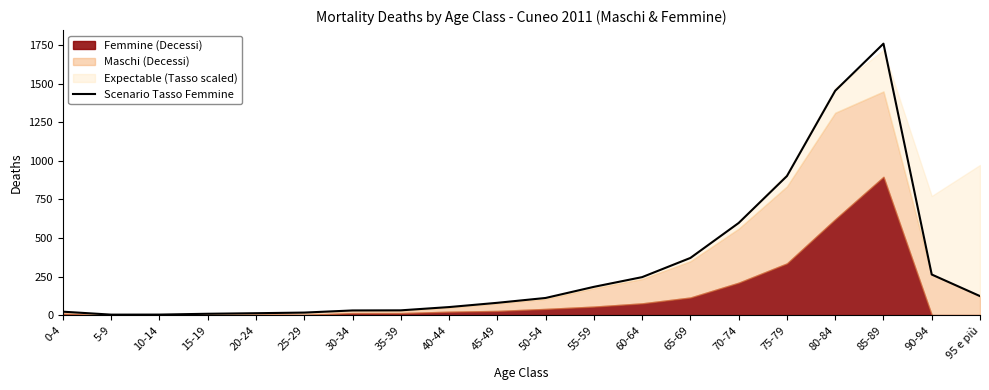

What is the label of the 1st point from the right?

95 e più